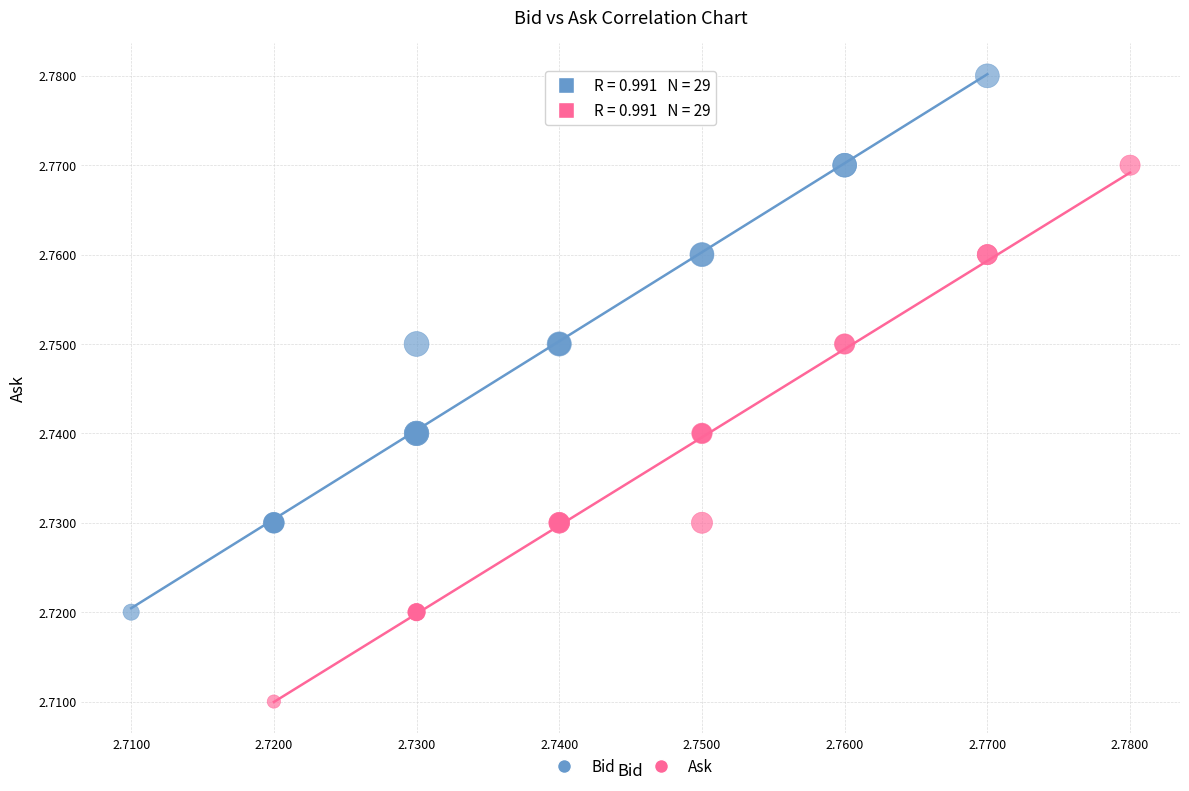

Which series reaches the minimum Y coordinate?

Ask